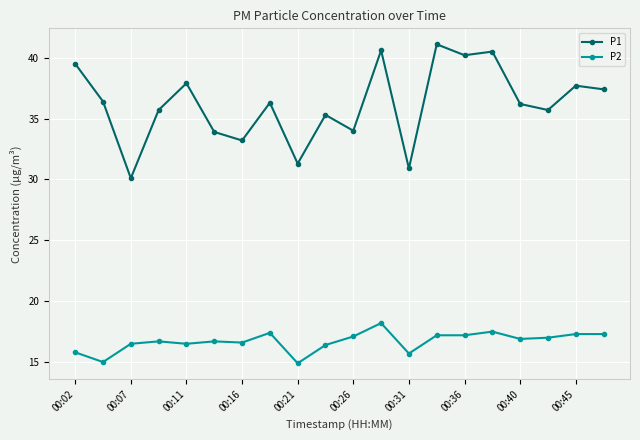

Which series has the largest total across all categories?

P1